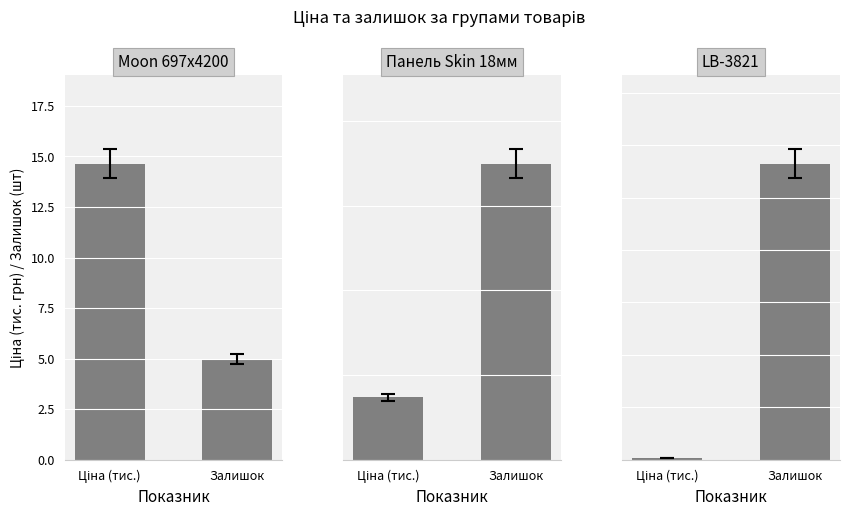

Which series changed the most between Ціна (тис.) and Залишок?

LB-3821